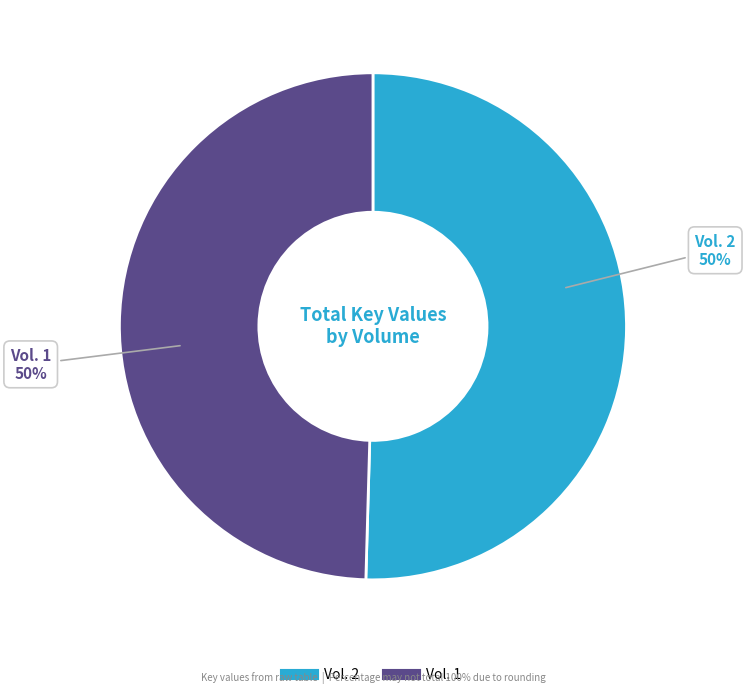

What is the ratio of the value at Vol. 2 to the value at Vol. 1?

1.0